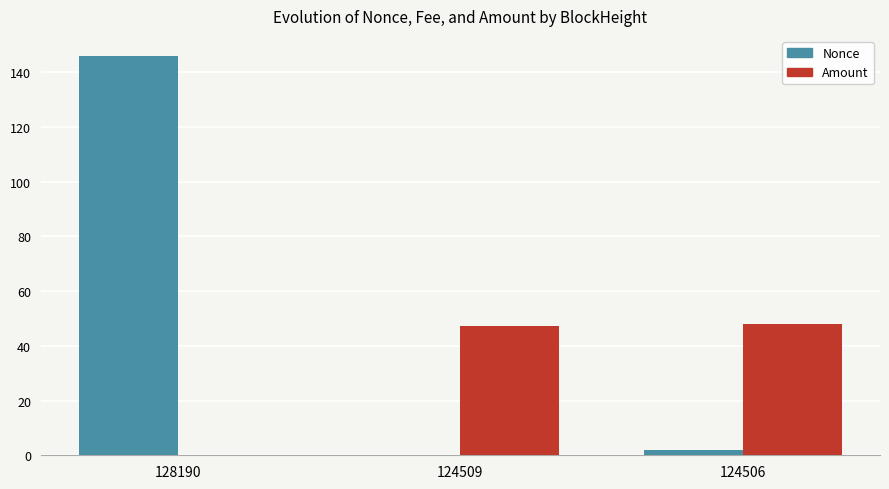

What are all the series names shown in the legend?

Nonce, Amount